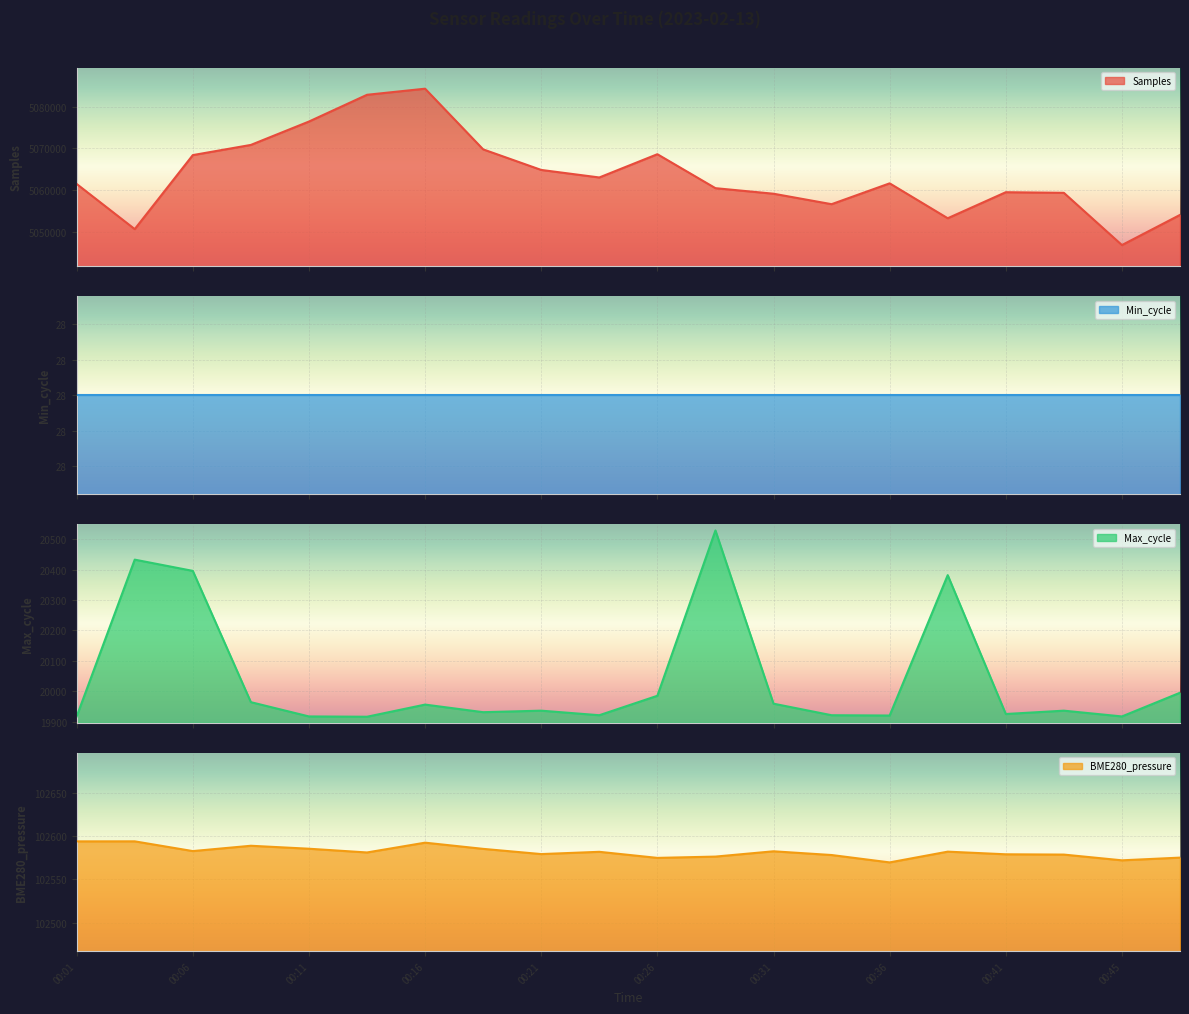

Which series has the largest total across all categories?

Samples